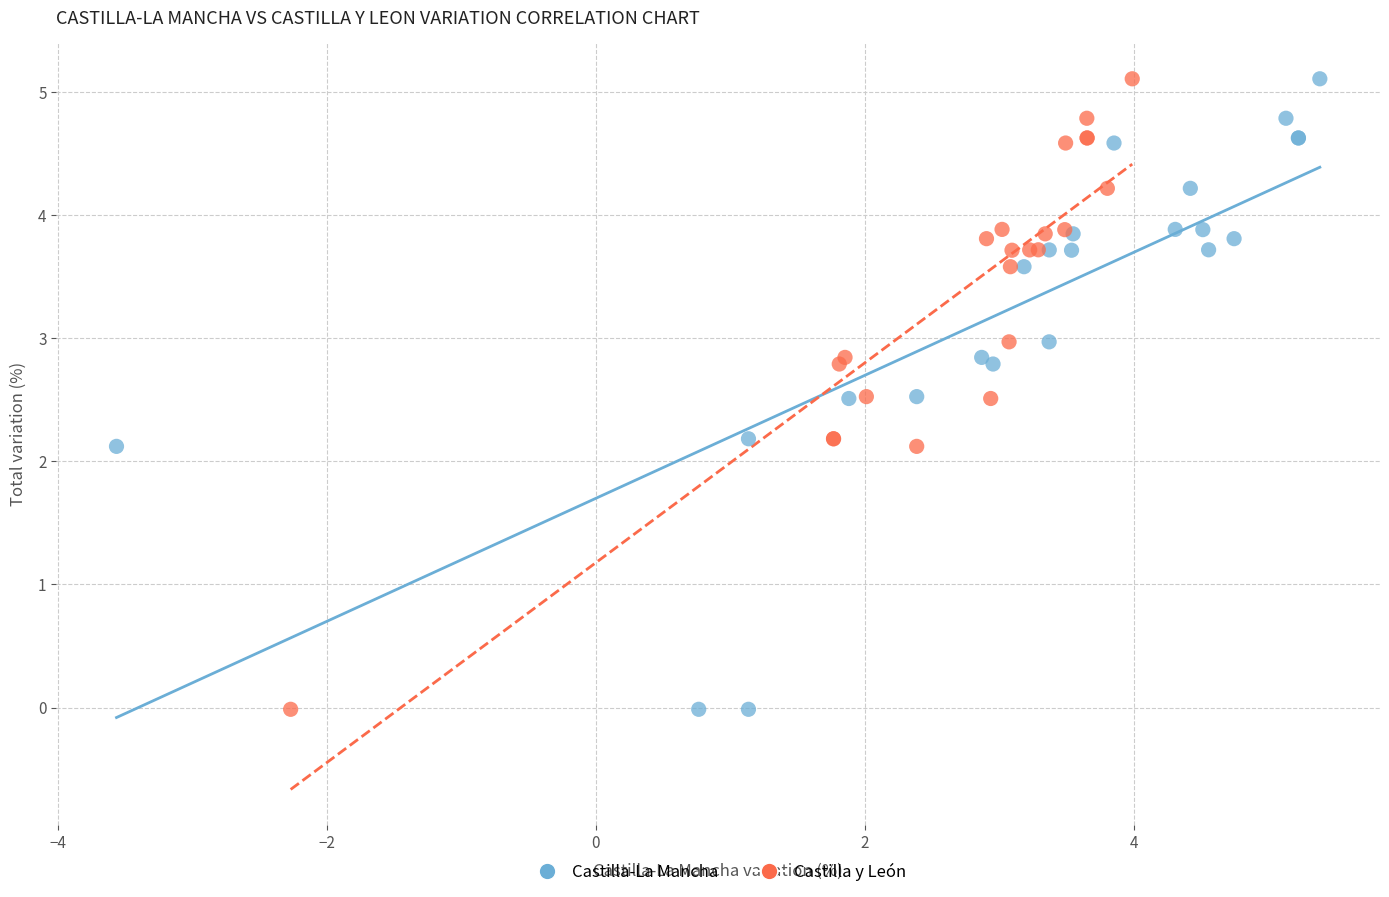

What are all the series names shown in the legend?

Castilla-La Mancha, Castilla y León